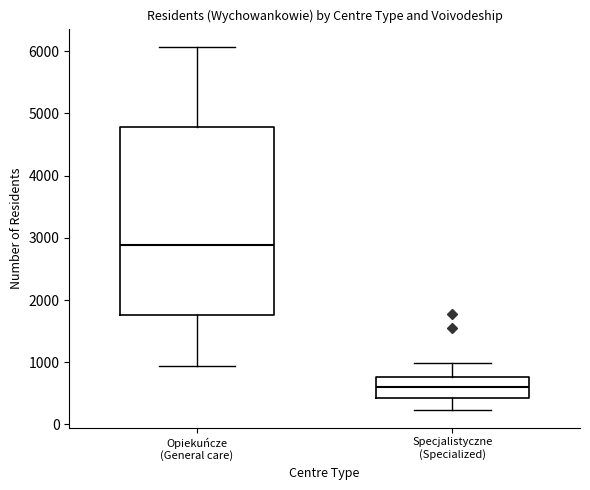

Reading left to right, read every box against the y-axis: the position of its median line, the range the box covers, and the ends of its whiskers. The values are not printed on the chart, so give them approximately, as read against the axis.

Opiekuńcze (General care): median 2900, box 1800 to 4800, whiskers 900 to 6100
Specjalistyczne (Specialized): median 600, box 400 to 800, whiskers 200 to 1000